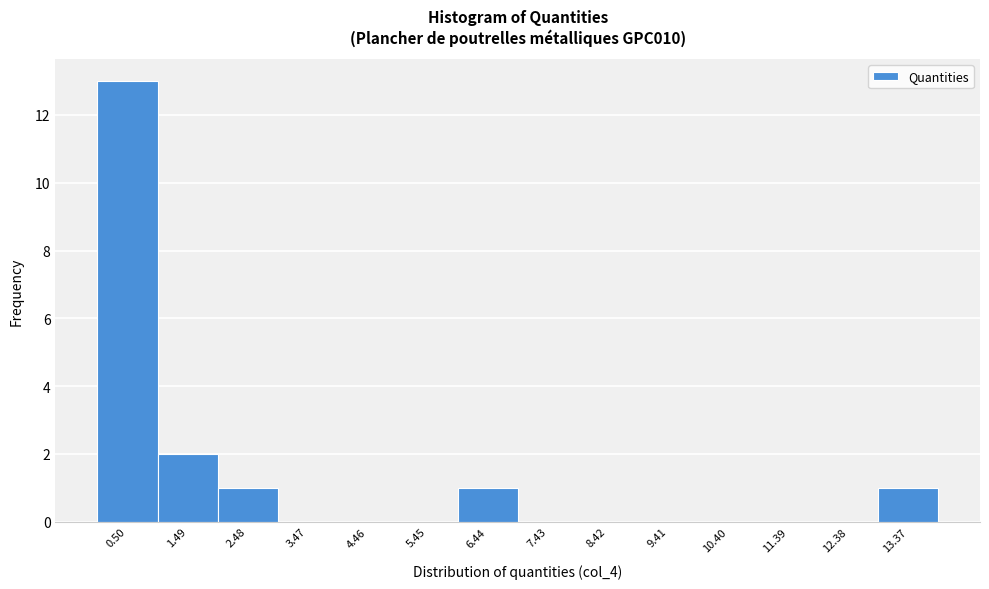

What is the height of the bar covering 5.9 to 6.9 on the x-axis? Neither the bar edges nor the heights are printed on the chart, so give them approximately, as read against the axes.

1